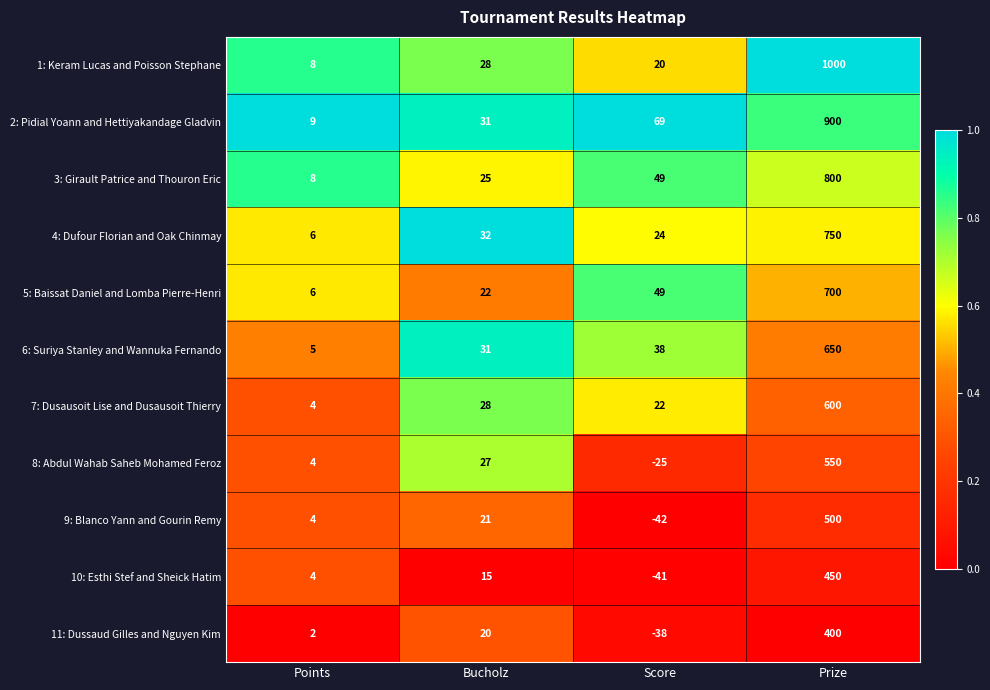

At which category is the sum across all series the highest?

Prize